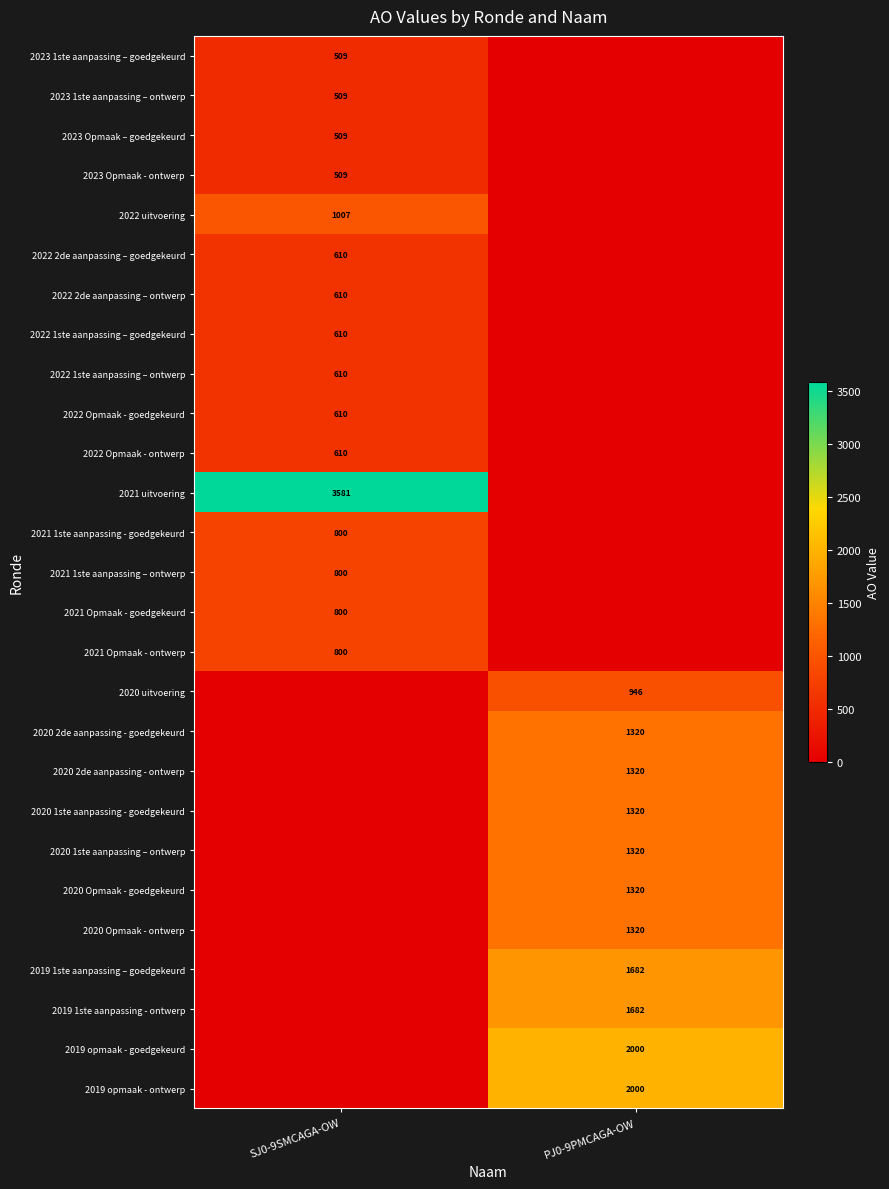

What is the maximum value shown in the chart?

3581